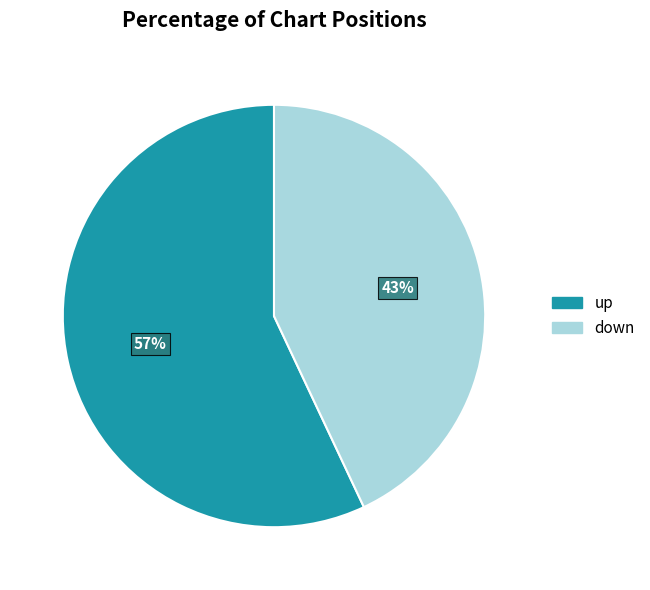

Count the number of slices in the pie.

2